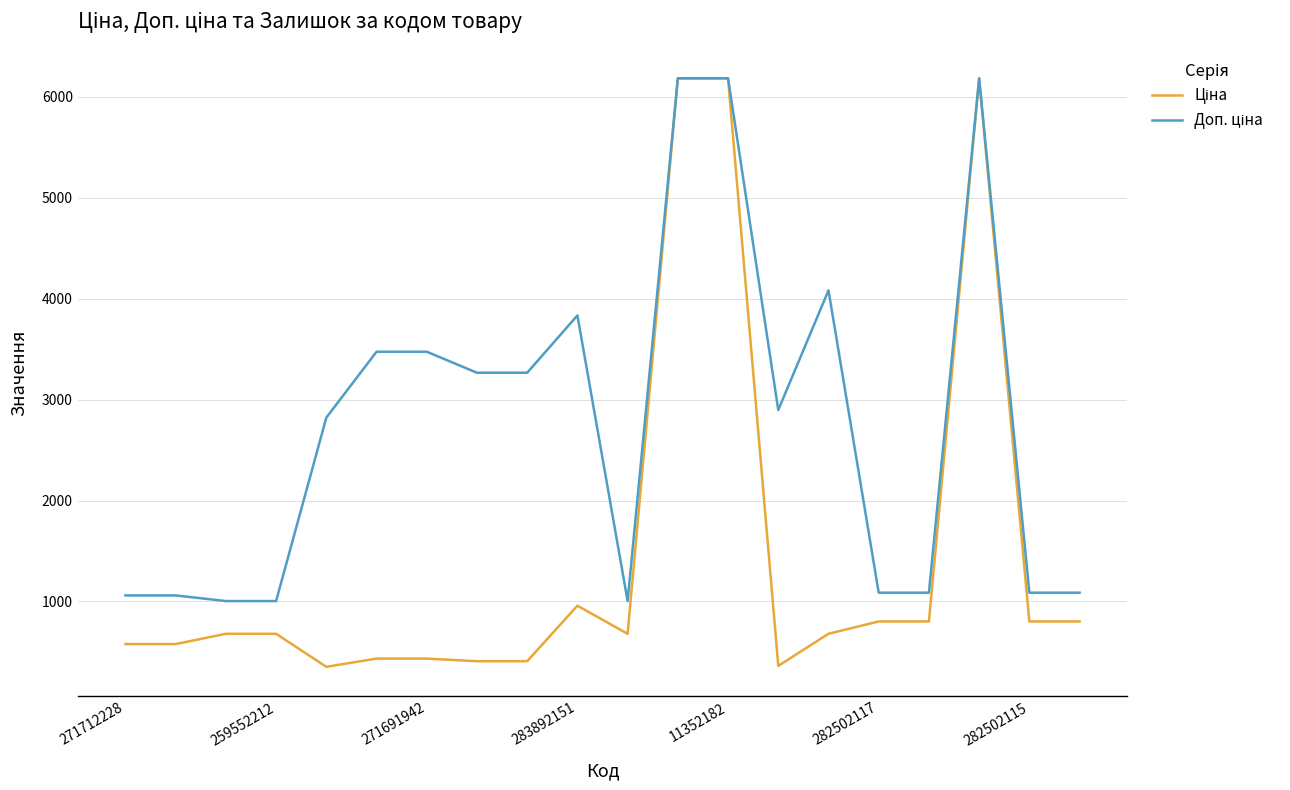

What is the greatest value displayed?

6182.6